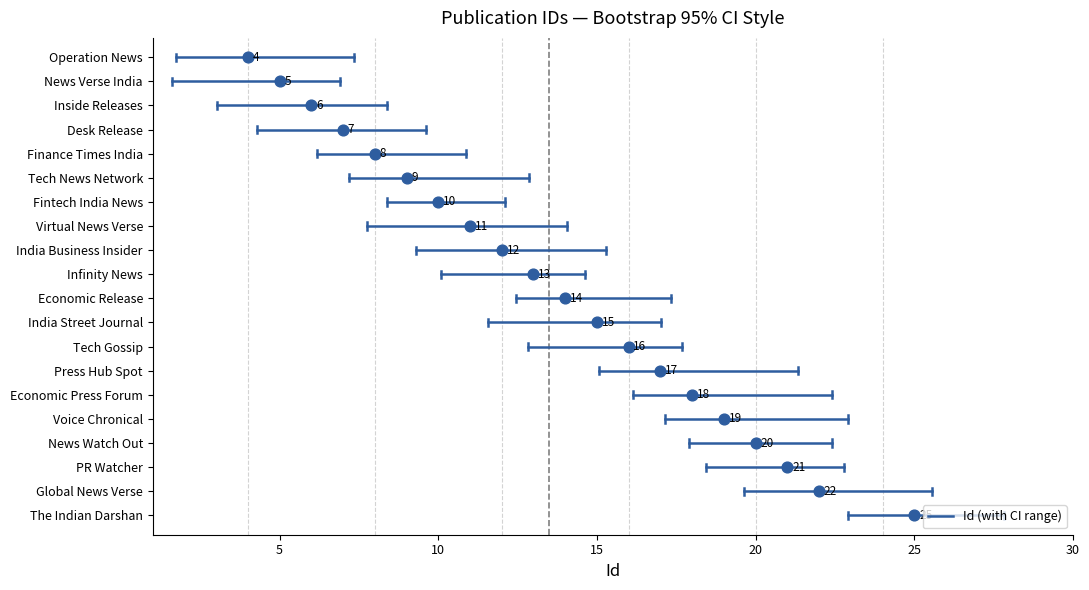

What is the ratio of the value at Press Hub Spot to the value at Fintech India News?

1.7